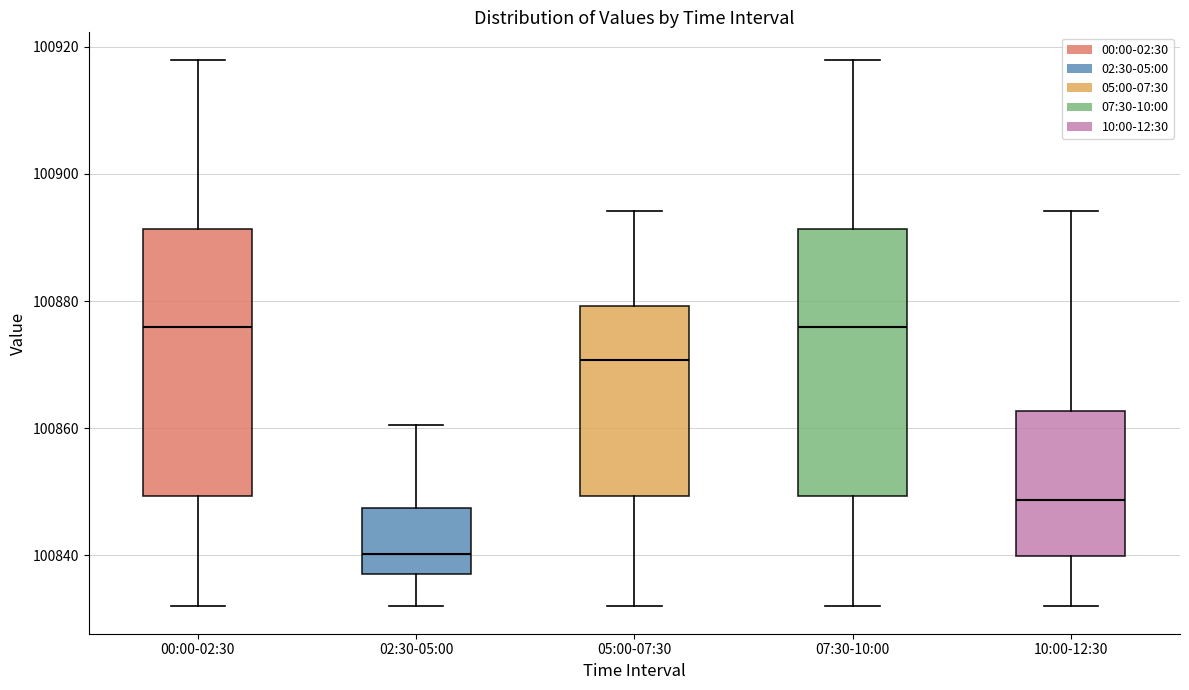

Where does the upper whisker of the box for 10:00-12:30 end on the y-axis? The values are not printed on the chart, so give them approximately, as read against the axis.

100894